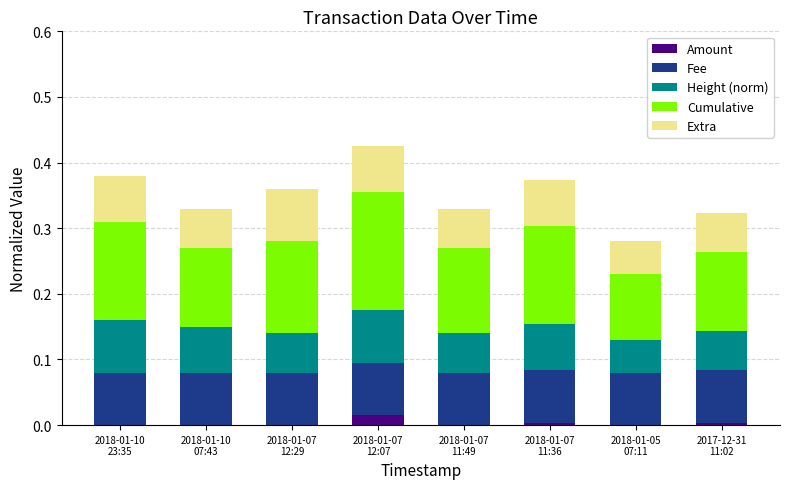

Which series has the largest total across all categories?

Cumulative